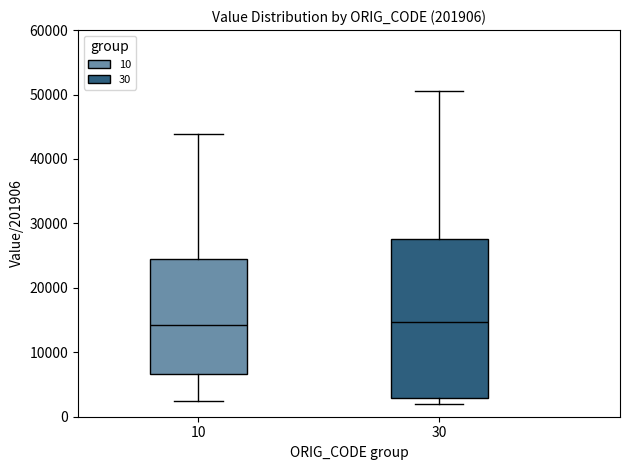

Where is the upper edge of the box at x = 10 on the y-axis? The values are not printed on the chart, so give them approximately, as read against the axis.

24000